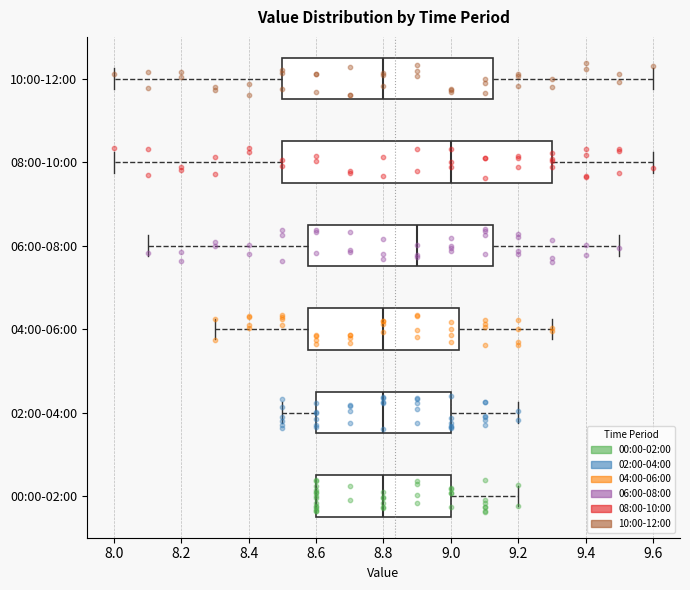

Reading bottom to top, transcribe this box plot: for each box, give where its median line is, the range the box spans, and where its two whiskers end, as read against the x-axis. The values are not printed on the chart, so give them approximately, as read against the axis.

00:00-02:00: median 8.80, box 8.60 to 9.00, whiskers 8.60 to 9.20
02:00-04:00: median 8.80, box 8.60 to 9.00, whiskers 8.50 to 9.20
04:00-06:00: median 8.80, box 8.58 to 9.02, whiskers 8.30 to 9.30
06:00-08:00: median 8.90, box 8.58 to 9.12, whiskers 8.10 to 9.50
08:00-10:00: median 9.00, box 8.50 to 9.30, whiskers 8.00 to 9.60
10:00-12:00: median 8.80, box 8.50 to 9.12, whiskers 8.00 to 9.60